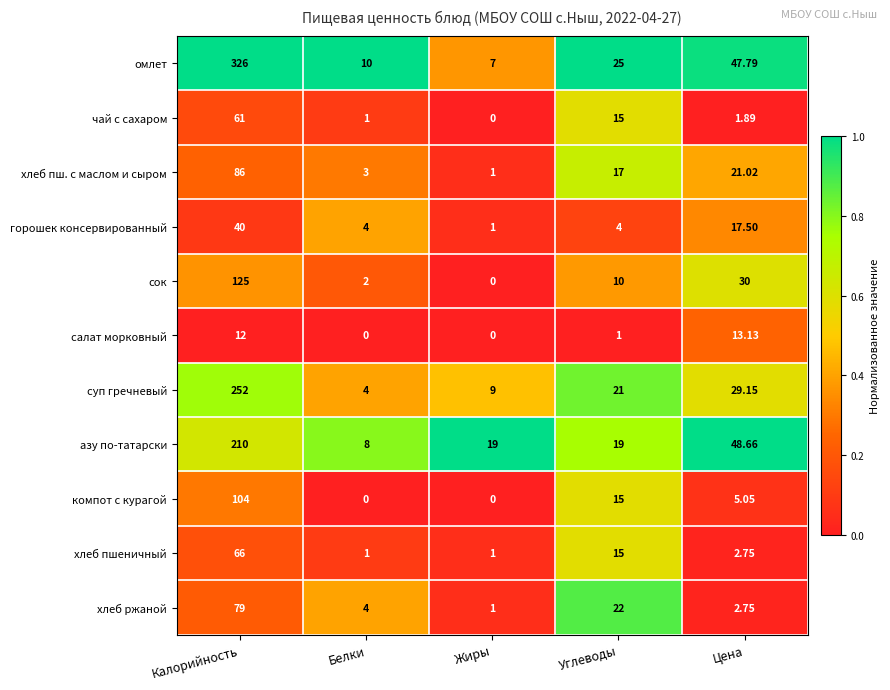

Which series has the widest spread of values?

омлет